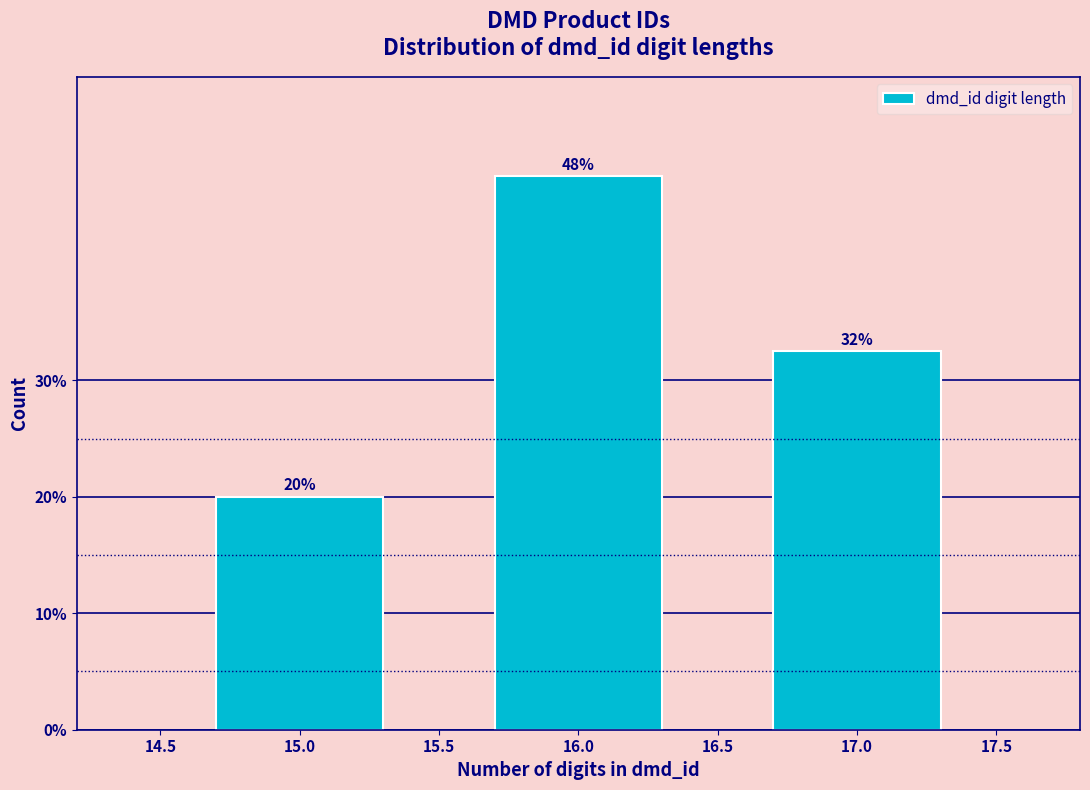

Does the chart contain any negative values?

No